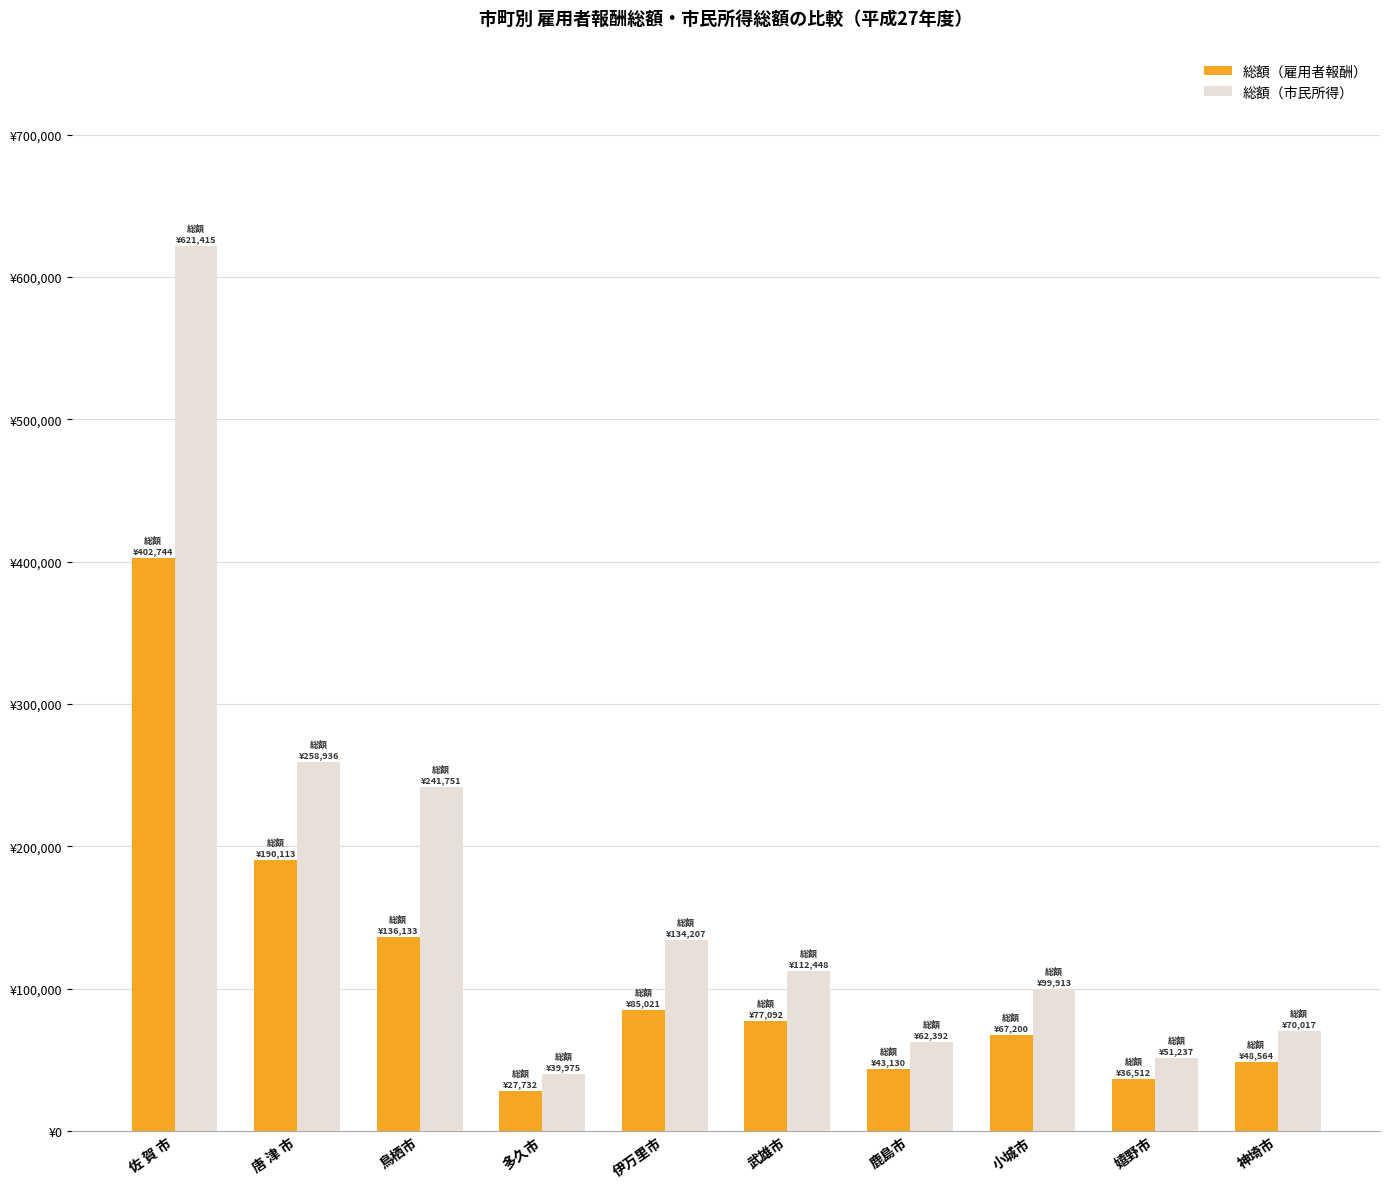

What are all the series names shown in the legend?

総額（雇用者報酬）, 総額（市民所得）